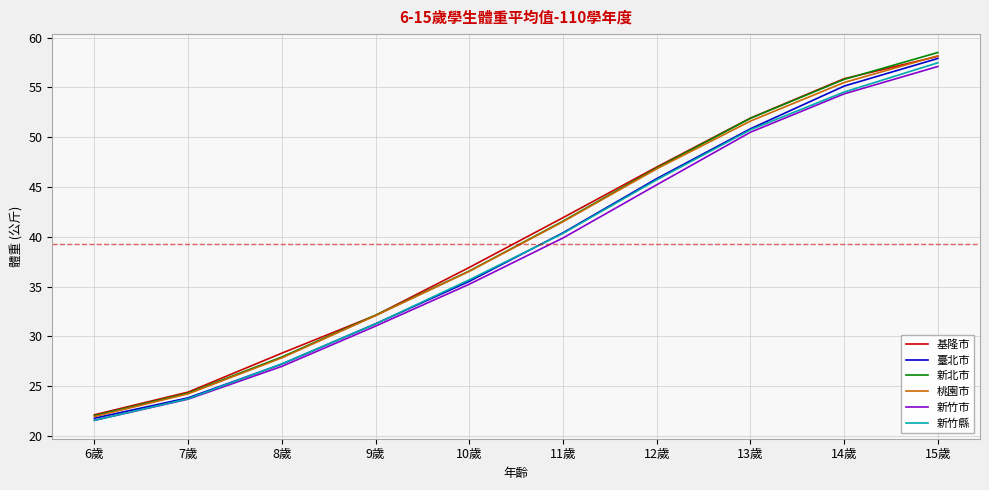

Is the value of 新竹市 at 14歲 greater than the value of 臺北市 at 13歲?

Yes